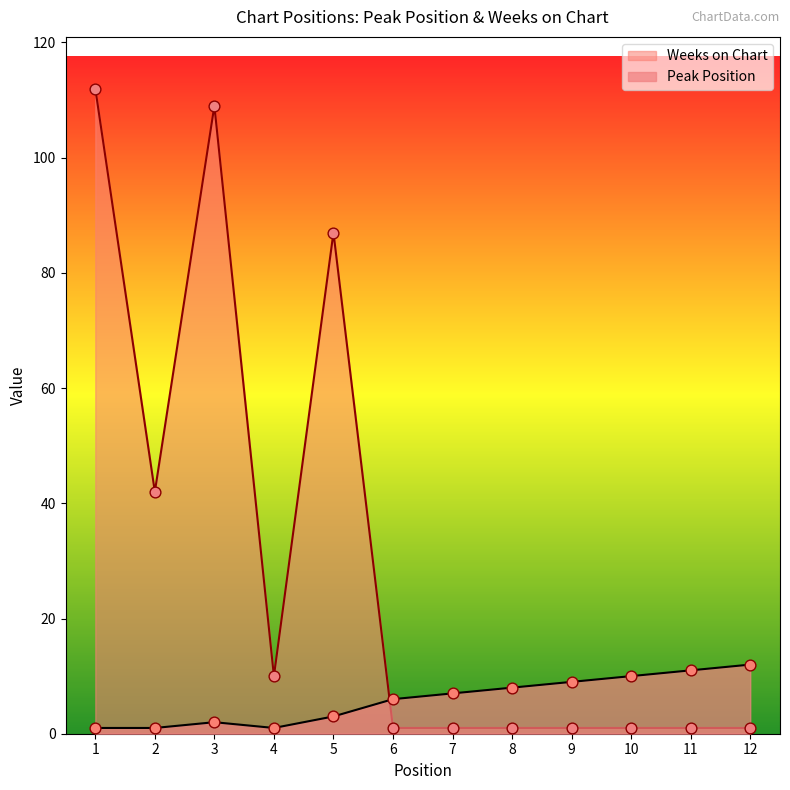

Which series has the widest spread of Y values?

Weeks on Chart